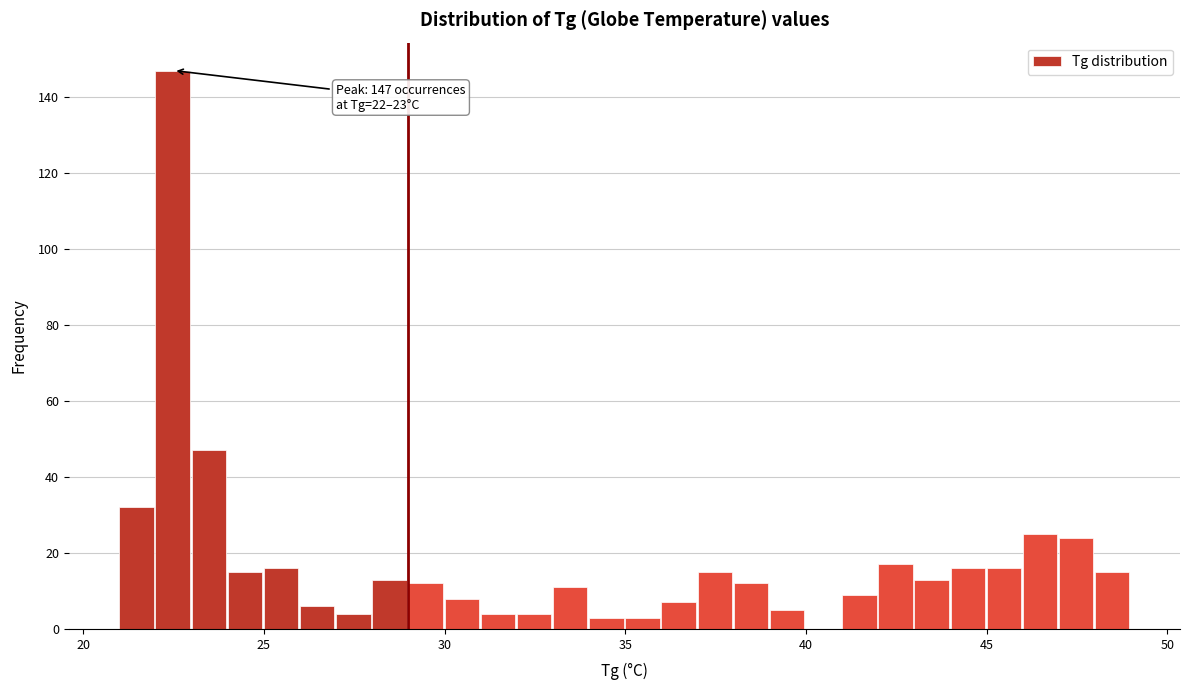

Around what value on the x-axis is the tallest bar? Give the approximate position of its centre, as read against the axis.

22.5